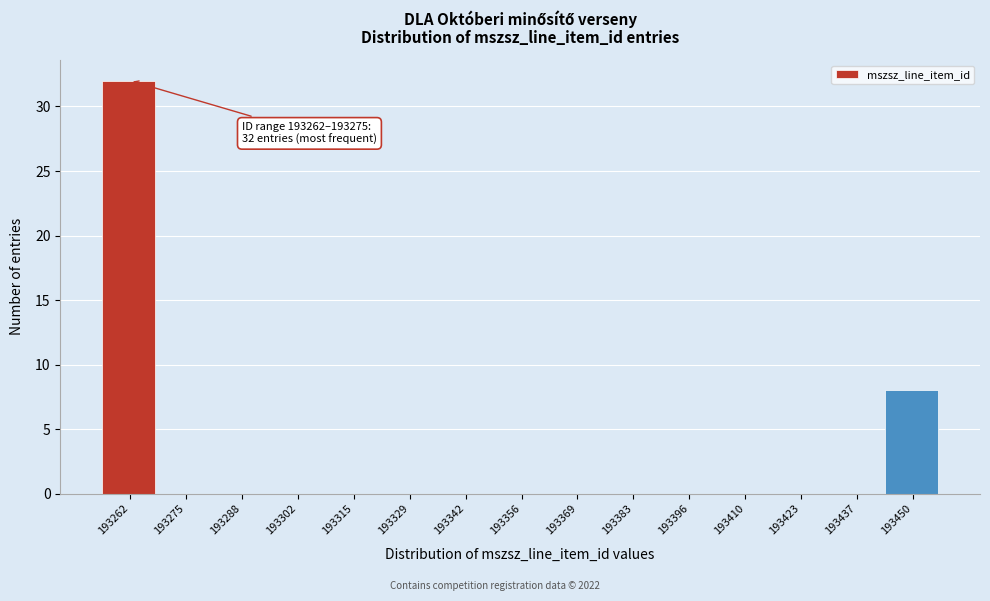

Reading left to right, extract all data points from this chart.

193262=32	193275=0	193288=0	193302=0	193315=0	193329=0	193342=0	193356=0	193369=0	193383=0	193396=0	193410=0	193423=0	193437=0	193450=8